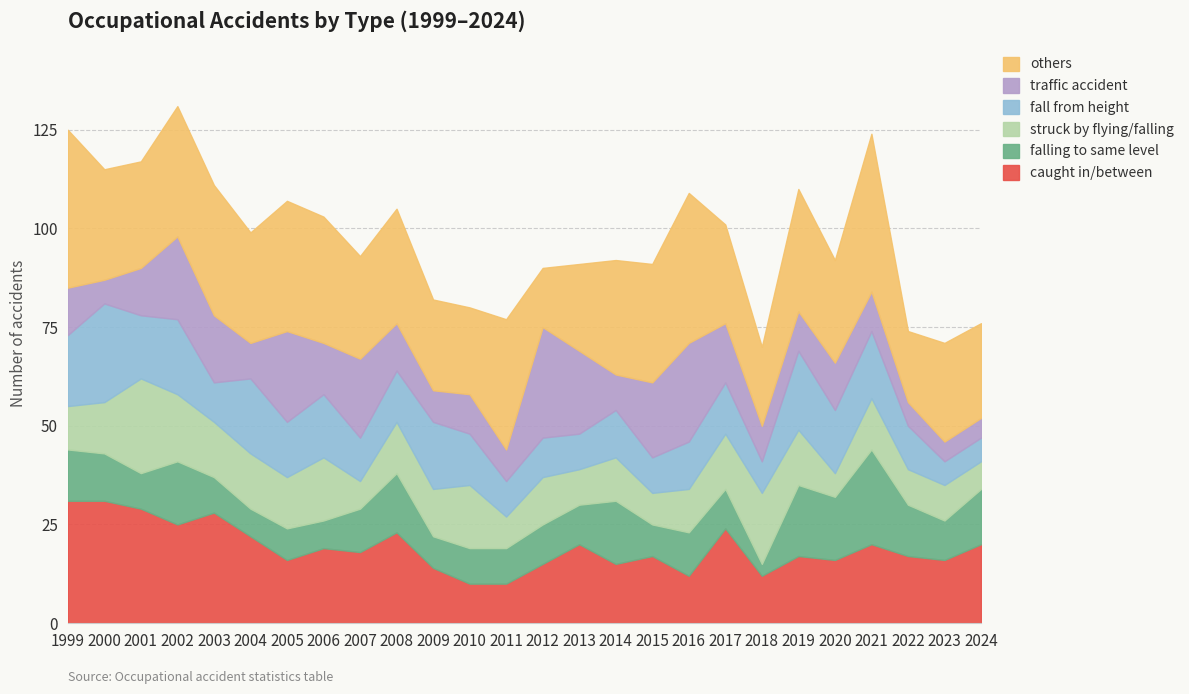

What is the difference between the others values at 2005 and 2018?

13